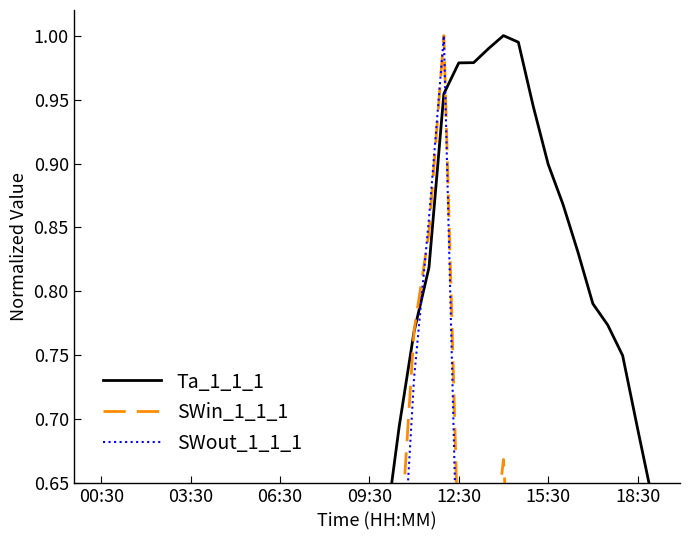

How many data points in SWout_1_1_1 are above 0?

37